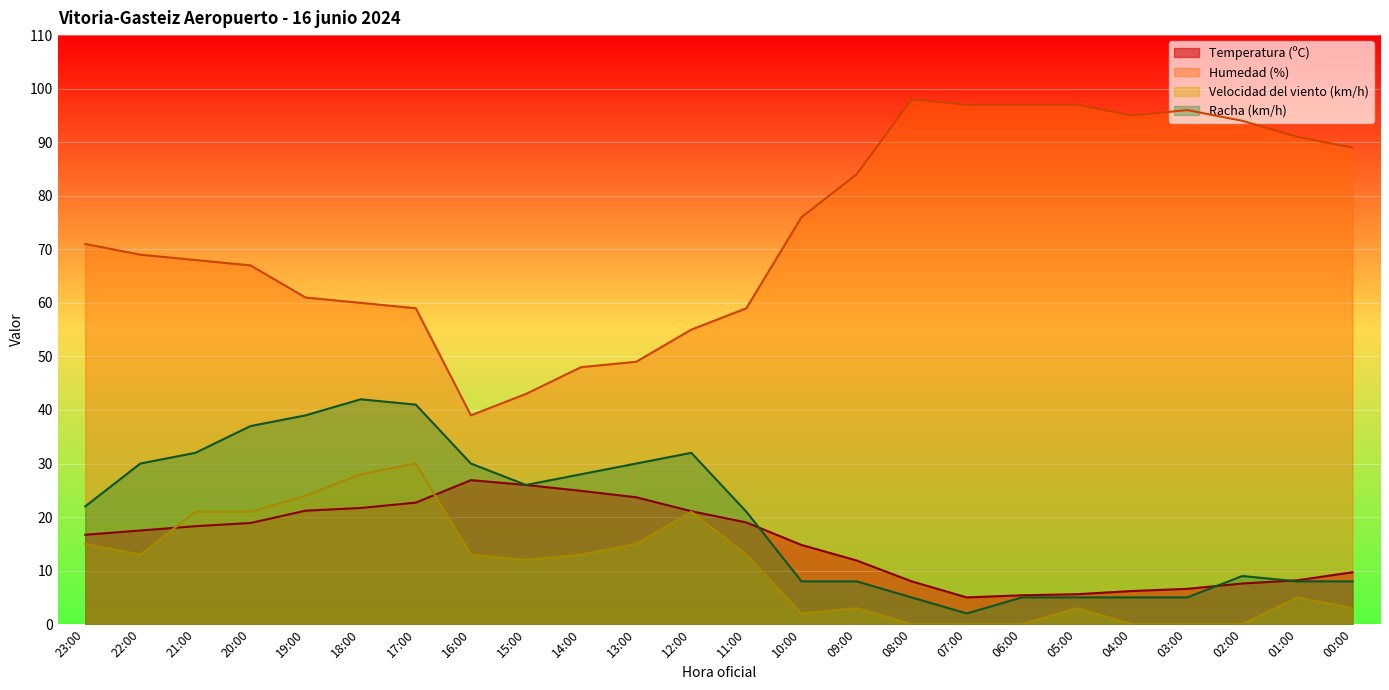

Is it true that Racha (km/h) equals 33.8 at 23:00?

False